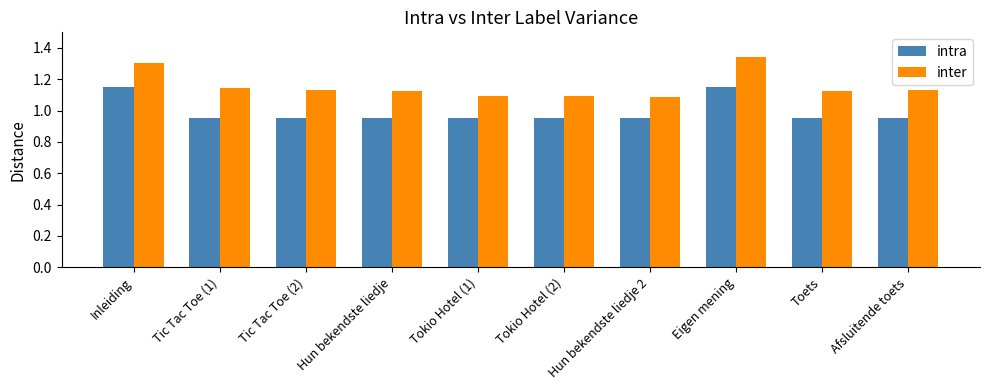

What is the difference between the intra values at Inleiding and Afsluitende toets?

0.2